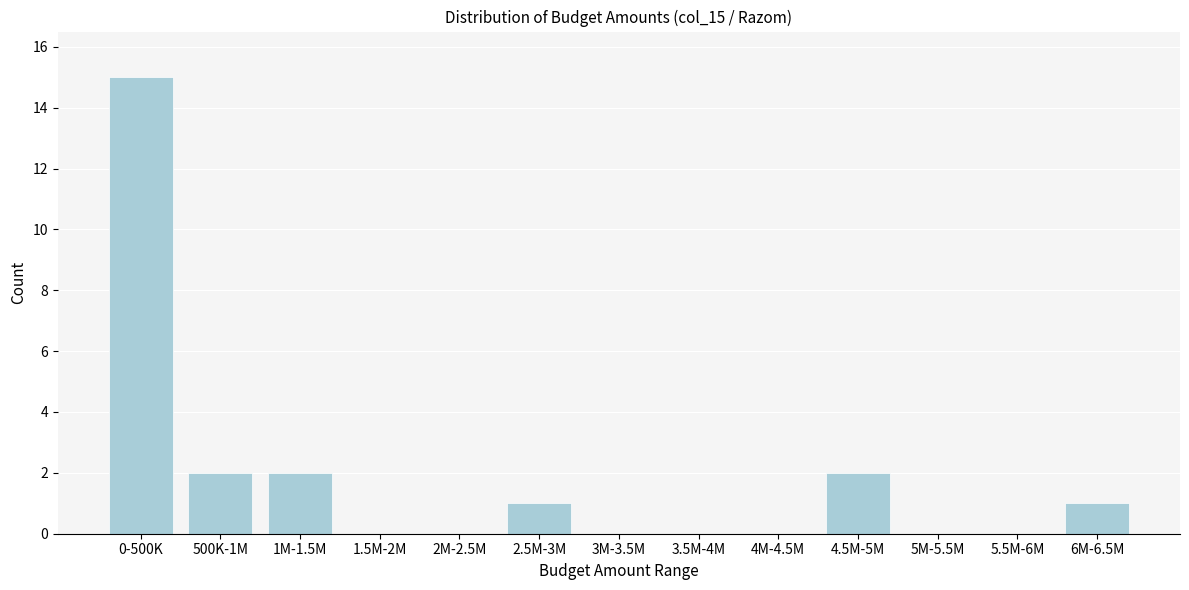

Reading right to left, list all the values displayed in this chart.

6M-6.5M=1	5.5M-6M=0	5M-5.5M=0	4.5M-5M=2	4M-4.5M=0	3.5M-4M=0	3M-3.5M=0	2.5M-3M=1	2M-2.5M=0	1.5M-2M=0	1M-1.5M=2	500K-1M=2	0-500K=15